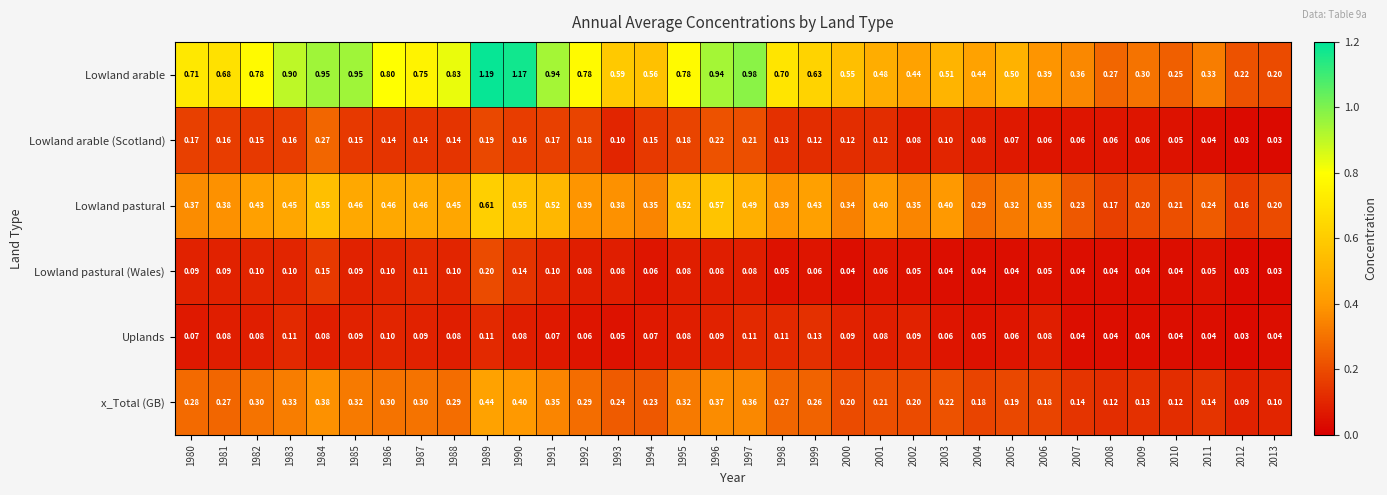

Which series has the widest spread of values?

Lowland arable